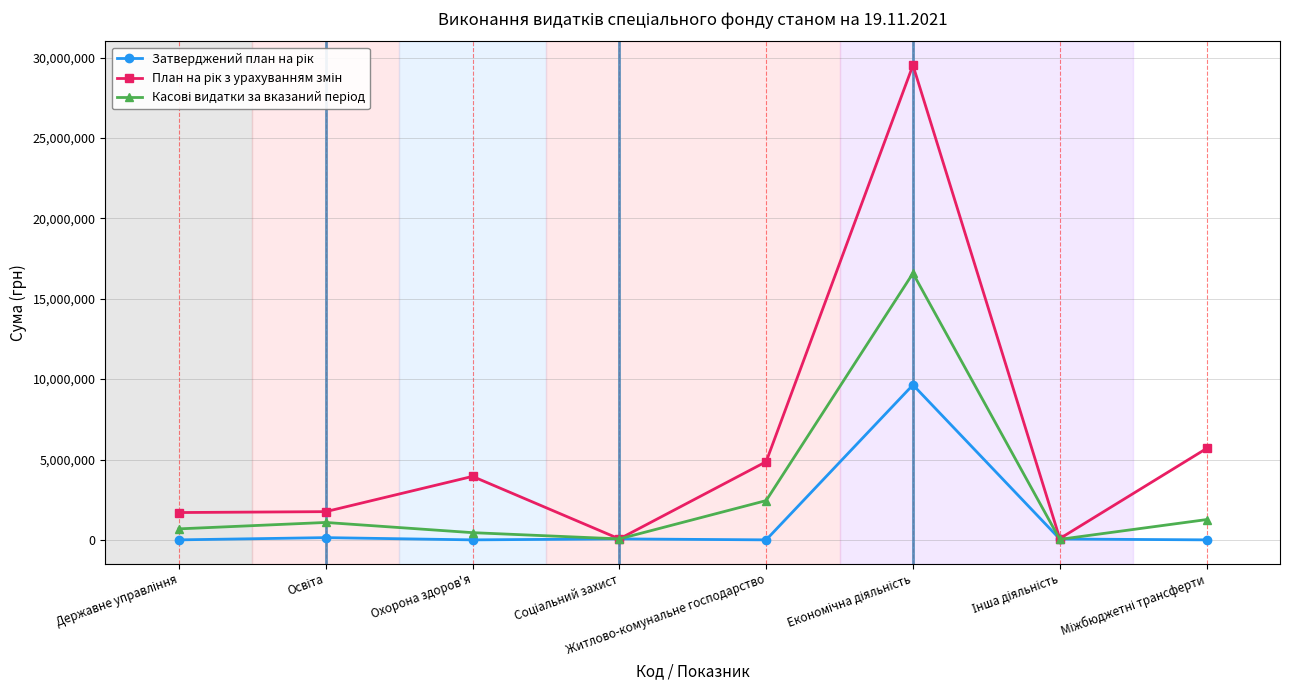

What is the label of the 4th point from the right?

Житлово-комунальне господарство